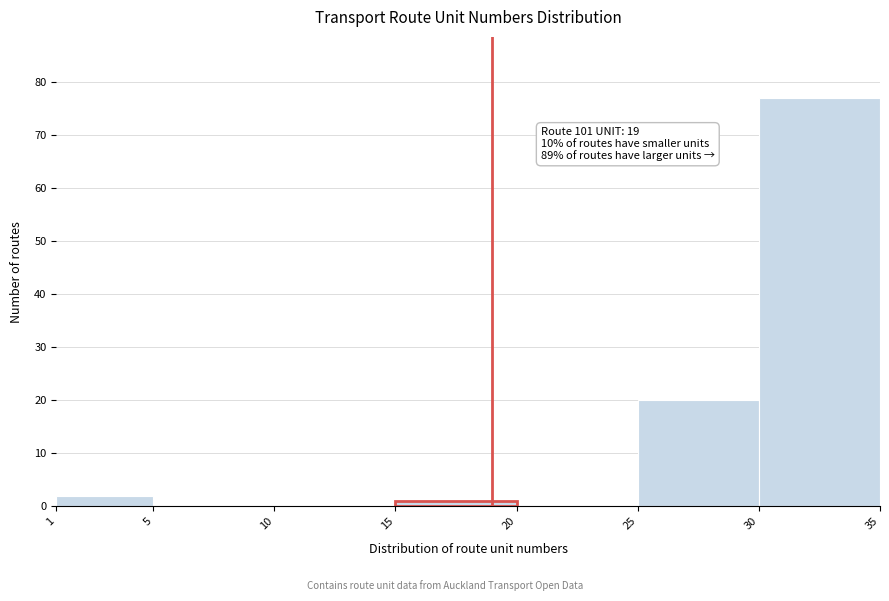

Over which range of the x-axis is the bar tallest?

30 to 35